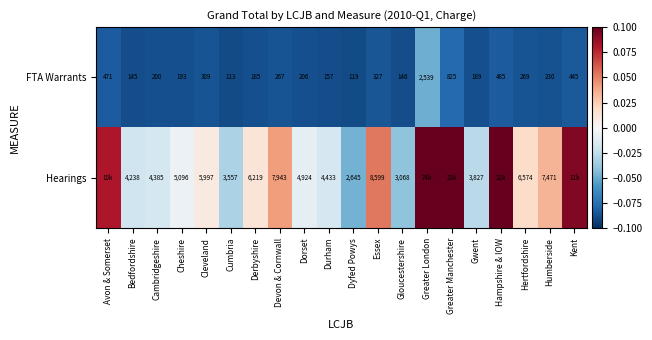

List the labels in order of FTA Warrants value, smallest first.

Cumbria, Dyfed Powys, Bedfordshire, Gloucestershire, Durham, Derbyshire, Gwent, Cheshire, Cambridgeshire, Dorset, Humberside, Devon & Cornwall, Hertfordshire, Cleveland, Essex, Kent, Avon & Somerset, Hampshire & IOW, Greater Manchester, Greater London